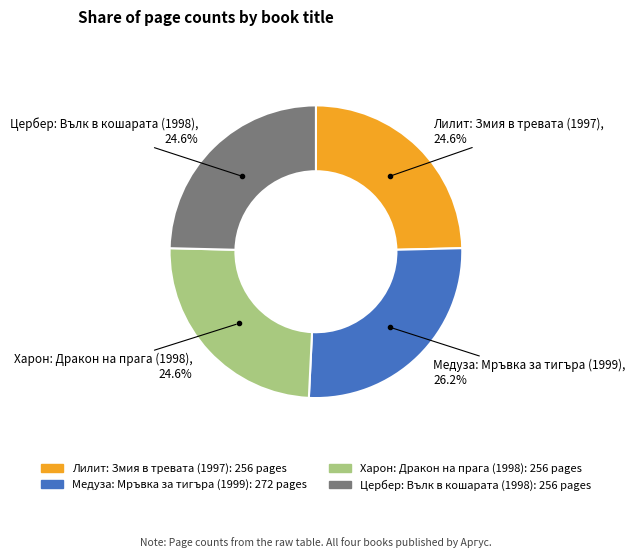

What is the ratio of the value at Цербер: Вълк в кошарата (1998) to the value at Медуза: Мръвка за тигъра (1999)?

0.9